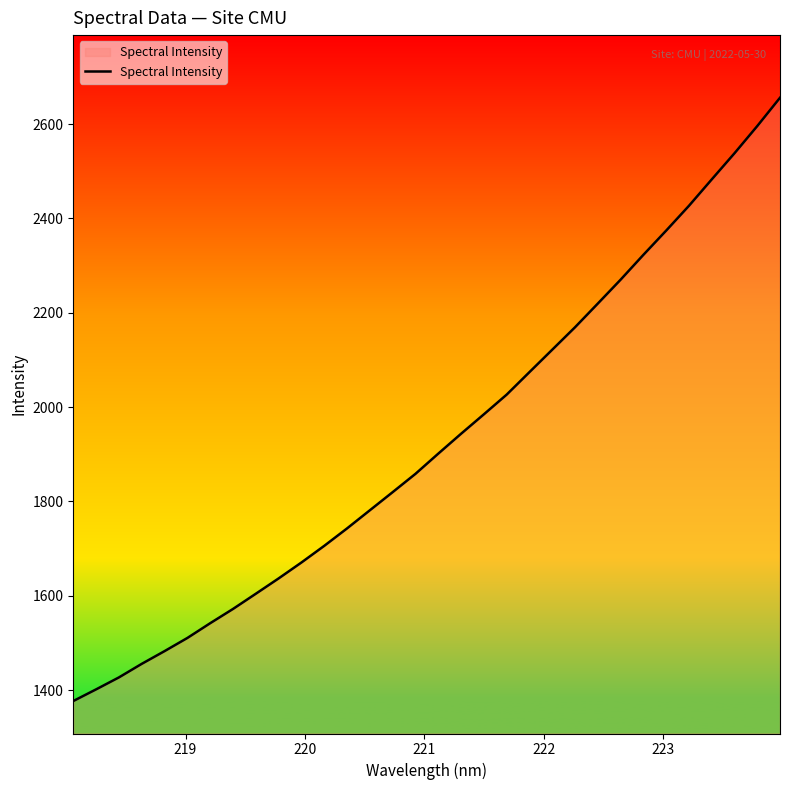

What is the maximum value shown in the chart?

2656.0